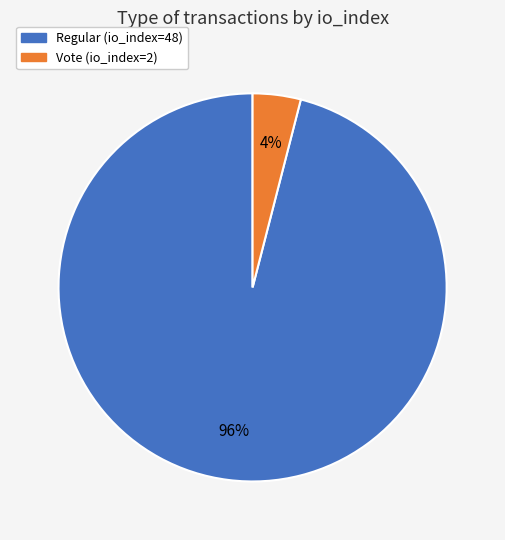

Is it true that Regular (io_index=48) is 96% of the pie?

True